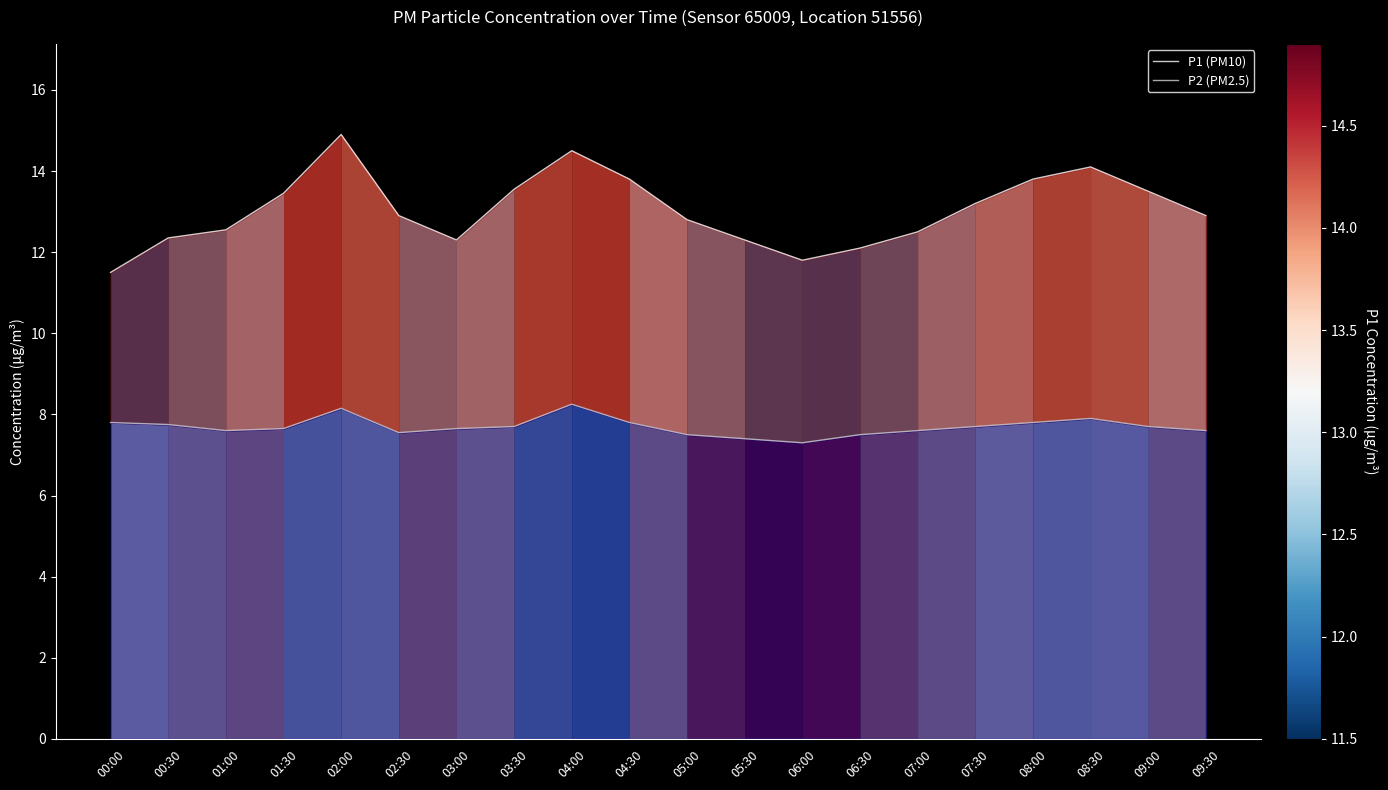

What is the sum of the P1 (PM10) values at 08:00 and 07:30?

27.0